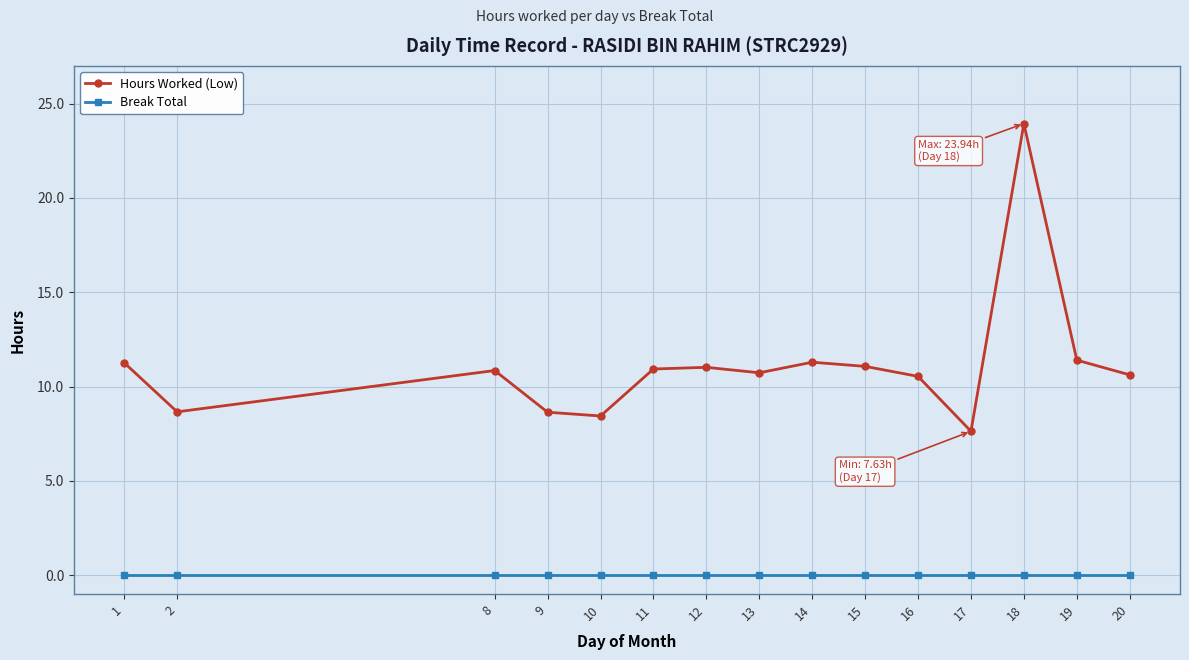

Which series has the largest total across all categories?

Hours Worked (Low)